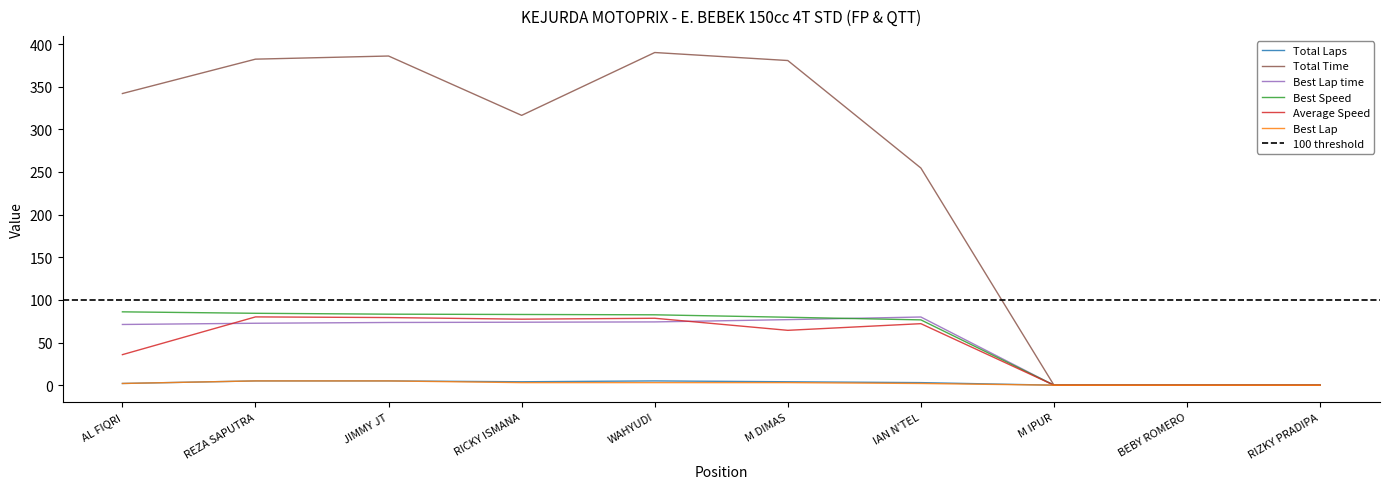

The Total Time series shows 0.0 at RIZKY PRADIPA. True or false?

True